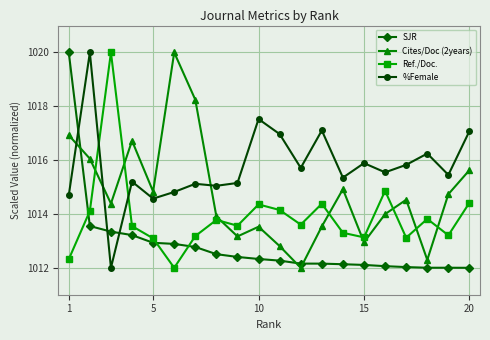

List the series in order of their overall mean, highest first.

%Female, Cites/Doc (2years), Ref./Doc., SJR